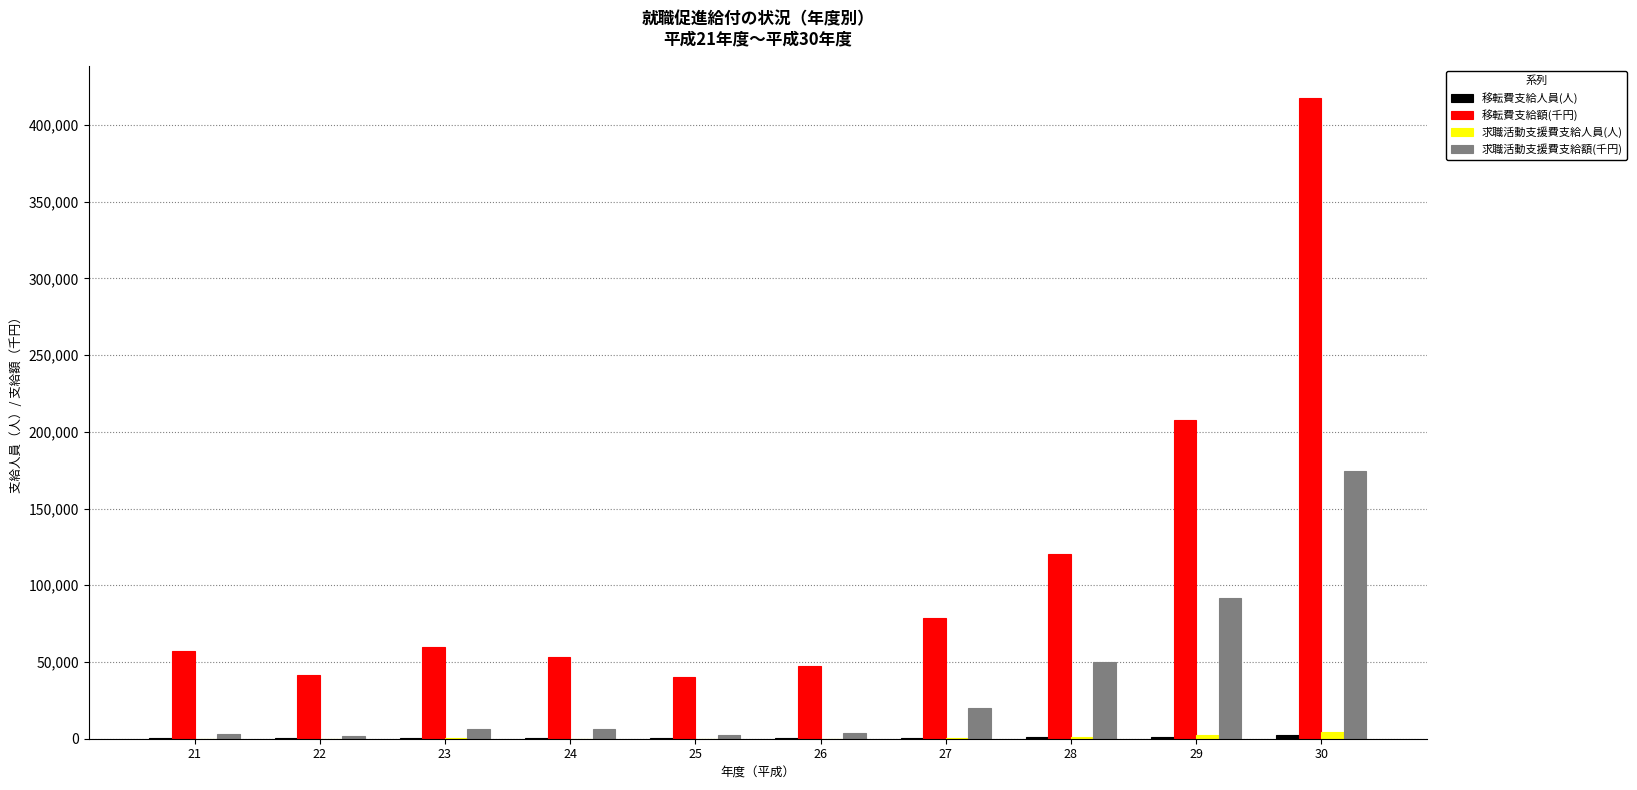

How many values in the 求職活動支援費支給額(千円) series exceed 6484?

5